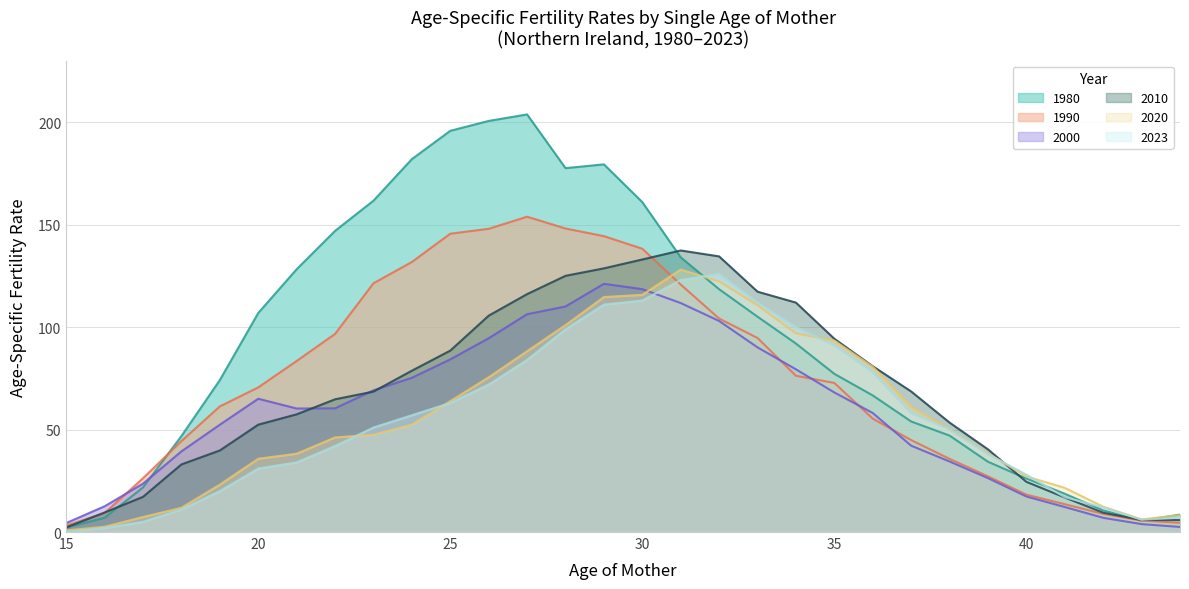

What is the approximate value of 1990 at 44?

4.5